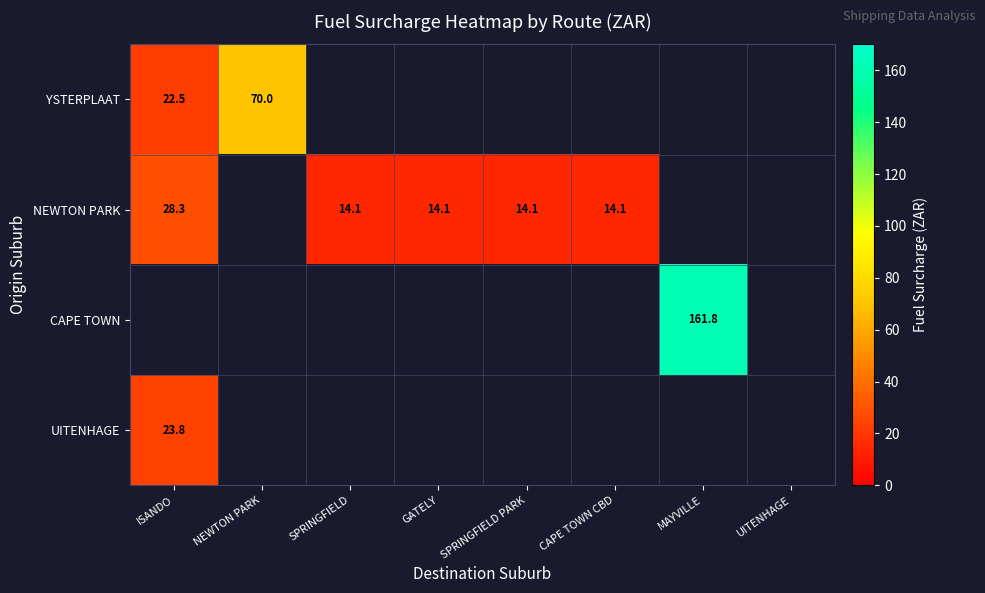

Count the number of data series in this chart.

4